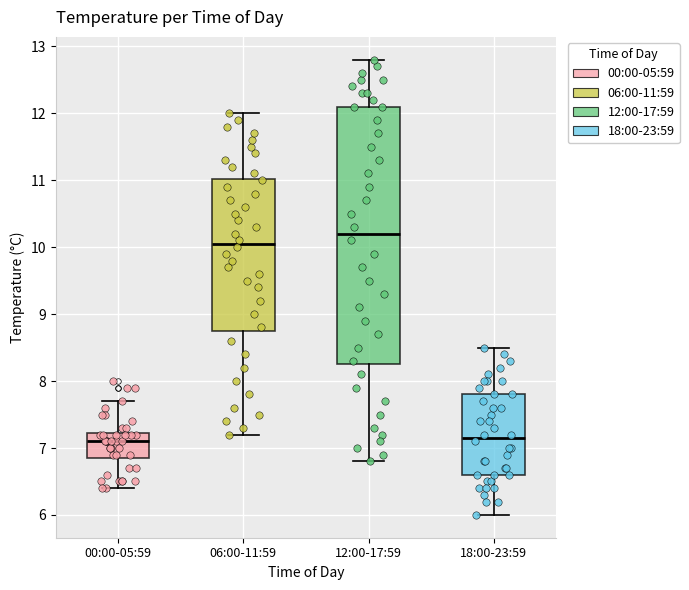

Where does the upper whisker of the box for 00:00-05:59 end on the y-axis? The values are not printed on the chart, so give them approximately, as read against the axis.

7.7